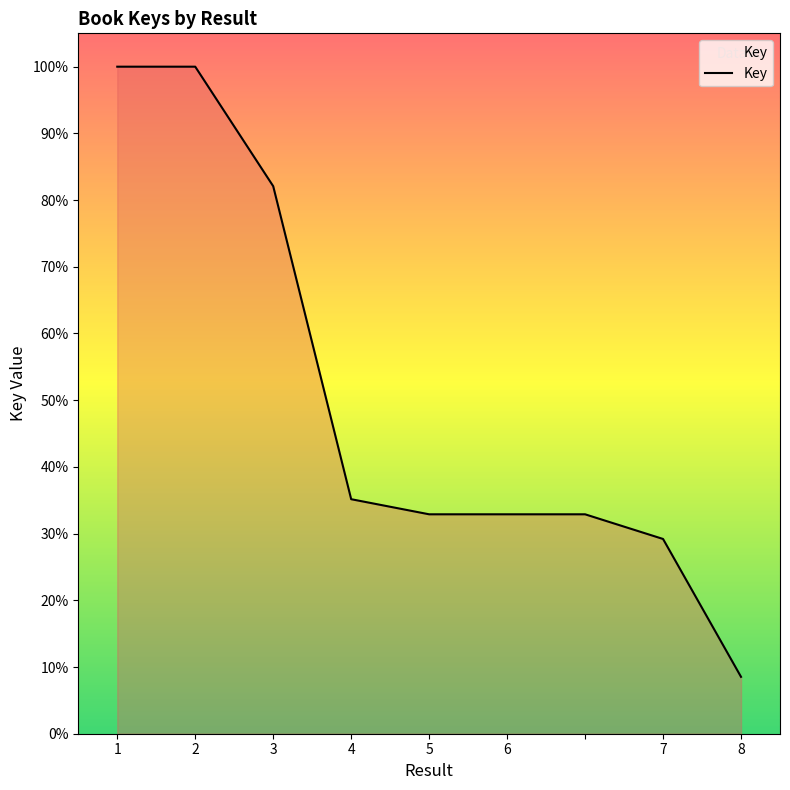

What is the smallest value displayed?

8.5